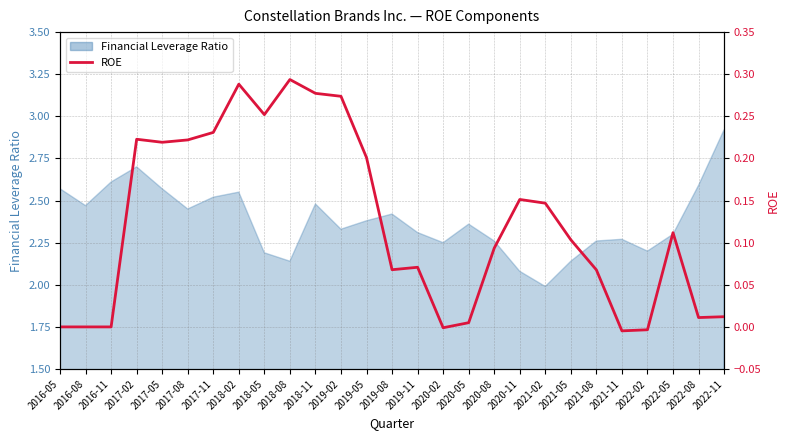

At which label does the data first exceed 0?

2017-02